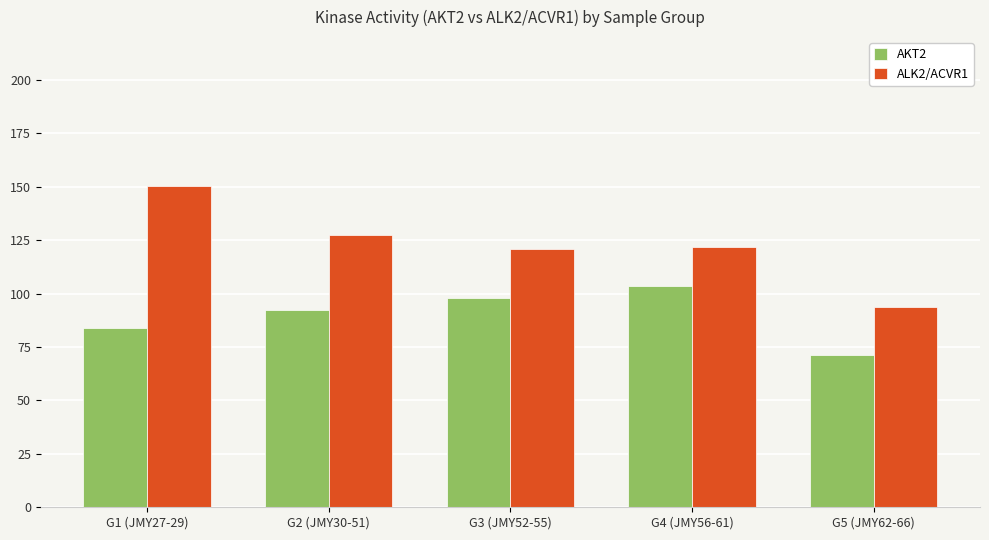

List the series in order of their peak value, lowest first.

AKT2, ALK2/ACVR1